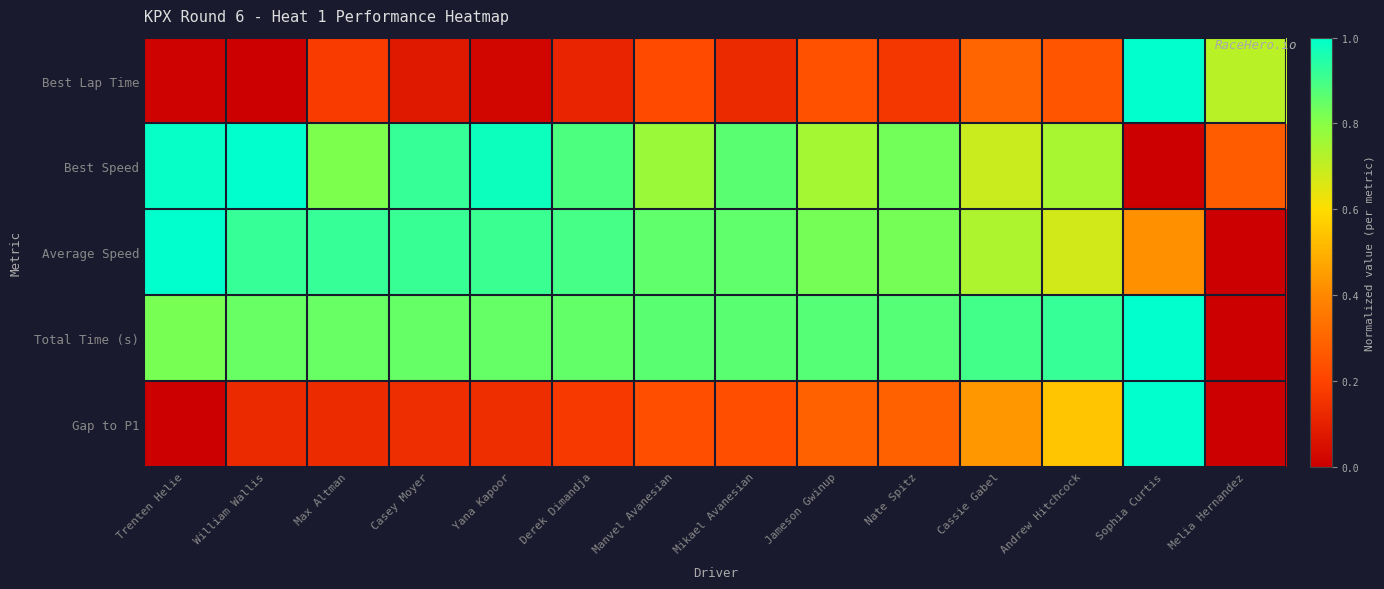

Reading left to right, transcribe all the data shown in this chart.

Best Lap Time: Trenten Helie=0.0	William Wallis=0.0	Max Altman=0.2	Casey Moyer=0.1	Yana Kapoor=0.0	Derek Dimandja=0.1	Manvel Avanesian=0.2	Mikael Avanesian=0.1	Jameson Gwinup=0.2	Nate Spitz=0.2	Cassie Gabel=0.3	Andrew Hitchcock=0.2	Sophia Curtis=1.0	Melia Hernandez=0.7
Best Speed: Trenten Helie=1.0	William Wallis=1.0	Max Altman=0.8	Casey Moyer=0.9	Yana Kapoor=1.0	Derek Dimandja=0.9	Manvel Avanesian=0.8	Mikael Avanesian=0.9	Jameson Gwinup=0.8	Nate Spitz=0.8	Cassie Gabel=0.7	Andrew Hitchcock=0.7	Sophia Curtis=0.0	Melia Hernandez=0.3
Average Speed: Trenten Helie=1.0	William Wallis=0.9	Max Altman=0.9	Casey Moyer=0.9	Yana Kapoor=0.9	Derek Dimandja=0.9	Manvel Avanesian=0.9	Mikael Avanesian=0.9	Jameson Gwinup=0.8	Nate Spitz=0.8	Cassie Gabel=0.7	Andrew Hitchcock=0.7	Sophia Curtis=0.4	Melia Hernandez=0.0
Total Time (s): Trenten Helie=0.8	William Wallis=0.8	Max Altman=0.8	Casey Moyer=0.8	Yana Kapoor=0.8	Derek Dimandja=0.9	Manvel Avanesian=0.9	Mikael Avanesian=0.9	Jameson Gwinup=0.9	Nate Spitz=0.9	Cassie Gabel=0.9	Andrew Hitchcock=0.9	Sophia Curtis=1.0	Melia Hernandez=0.0
Gap to P1: Trenten Helie=0.0	William Wallis=0.1	Max Altman=0.1	Casey Moyer=0.1	Yana Kapoor=0.1	Derek Dimandja=0.2	Manvel Avanesian=0.2	Mikael Avanesian=0.2	Jameson Gwinup=0.3	Nate Spitz=0.3	Cassie Gabel=0.4	Andrew Hitchcock=0.5	Sophia Curtis=1.0	Melia Hernandez=0.0